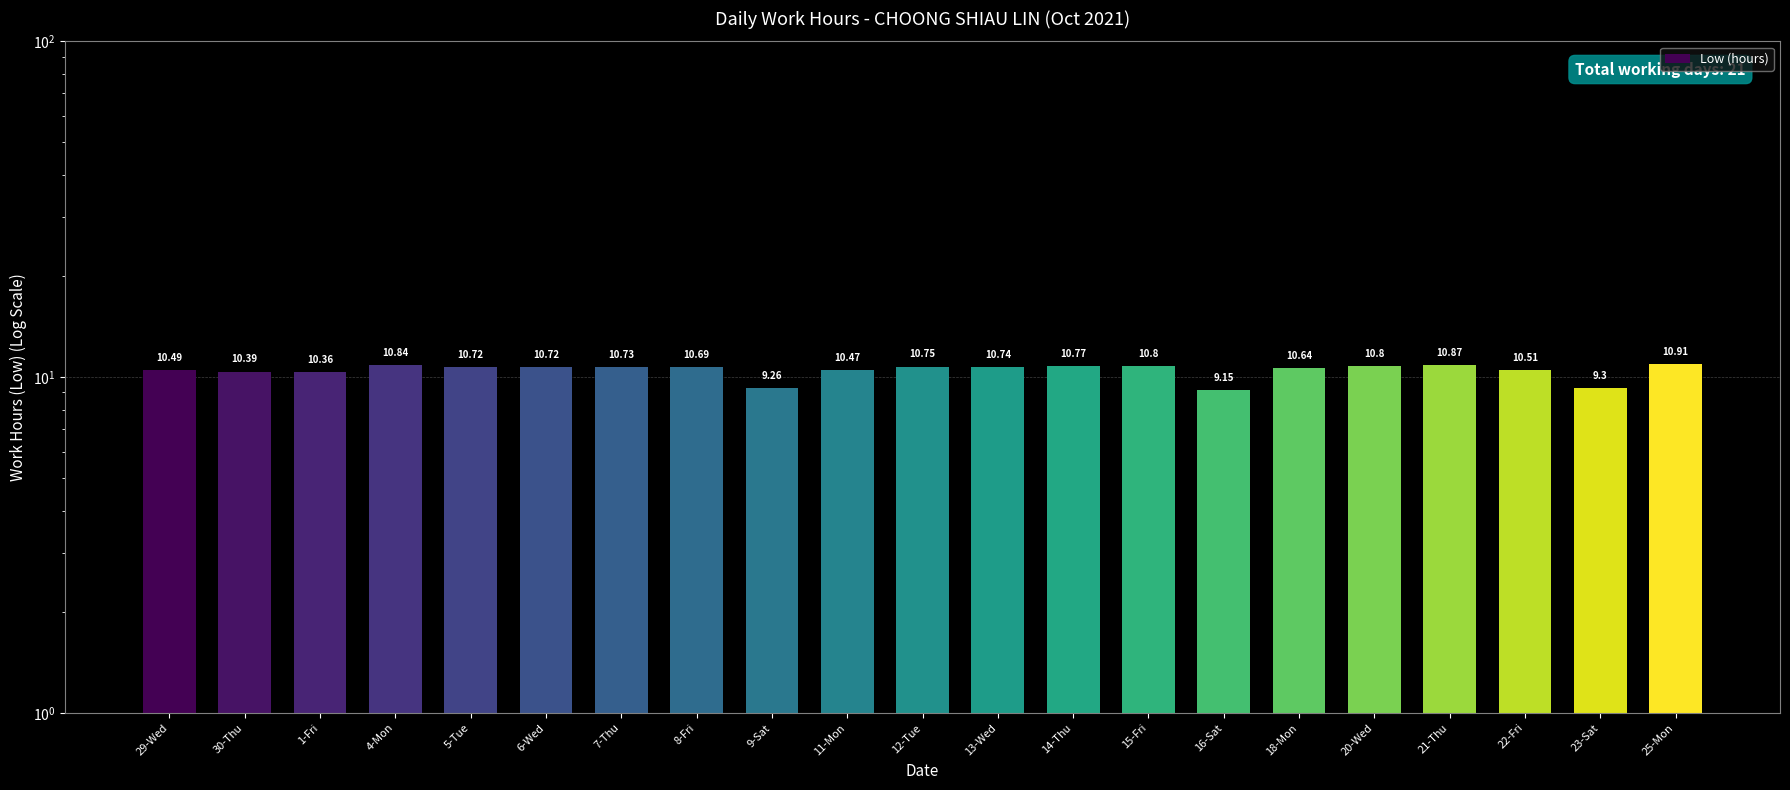

What is the difference between the values at 23-Sat and 25-Mon?

1.6